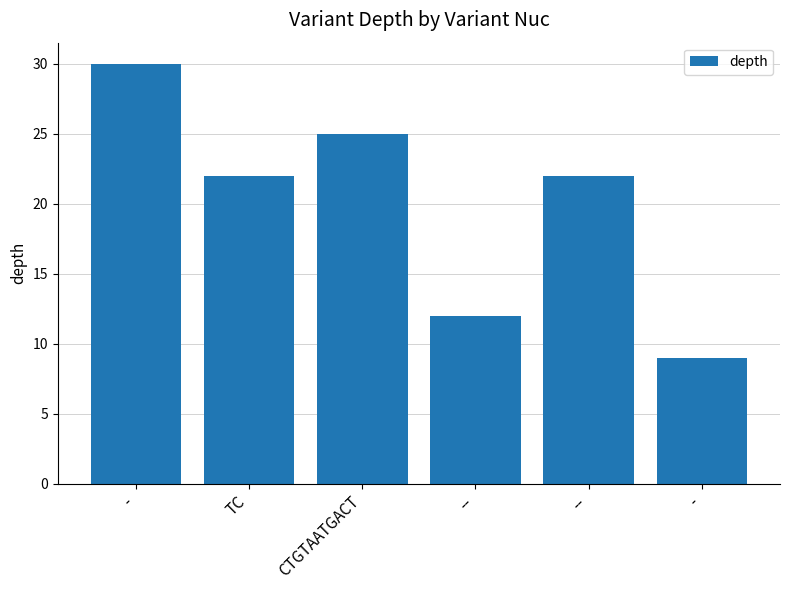

Does the chart contain stacked bars?

No